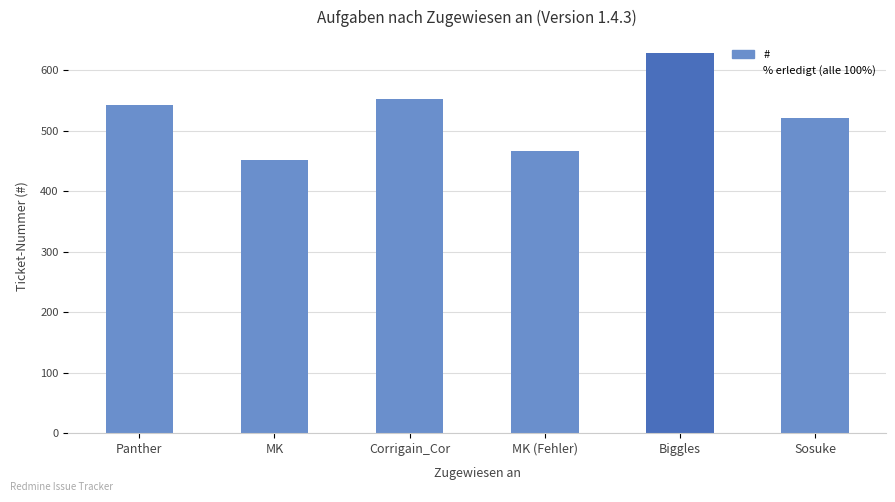

What is the difference between the maximum and minimum values?

176